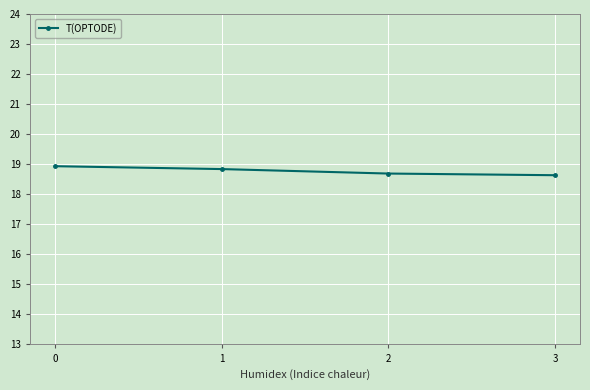

What is the minimum value shown in the chart?

18.6